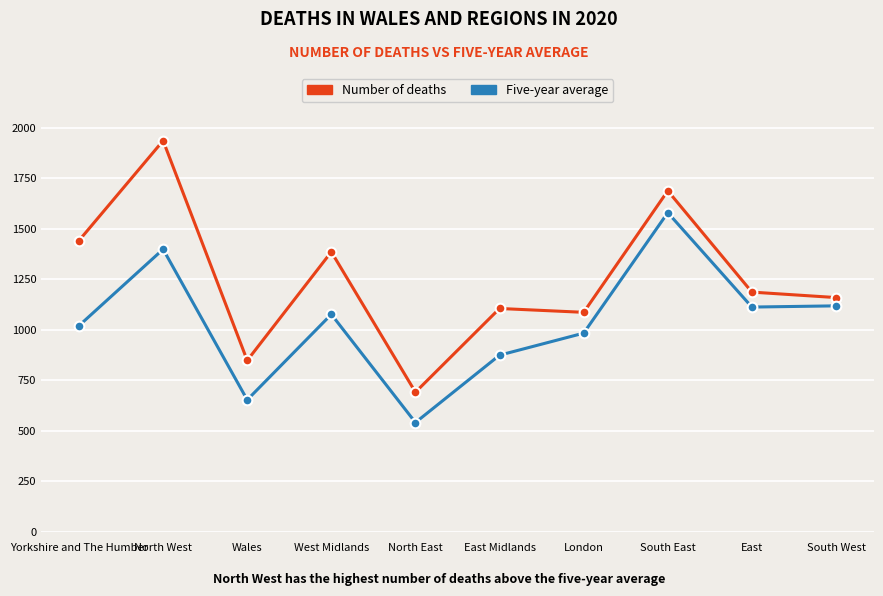

True or false: Number of deaths has a value of 805 at South West.

False